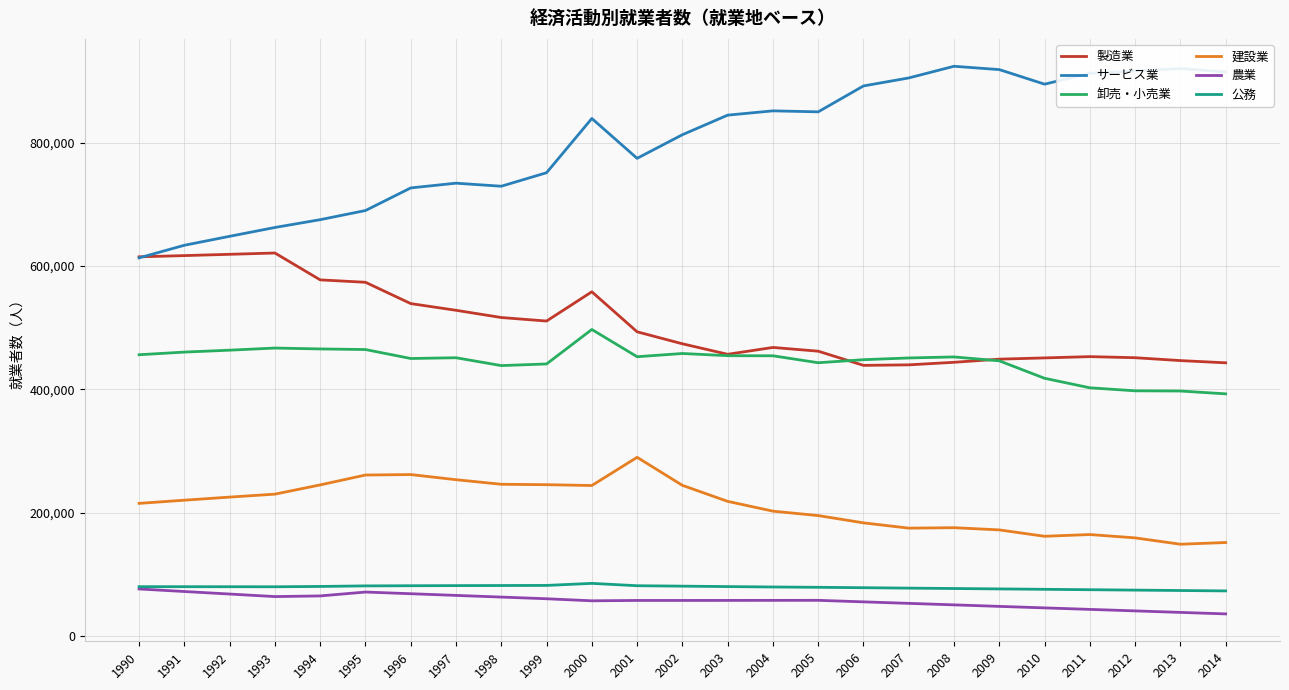

The value of 農業 at 2004 is 27762. True or false?

False